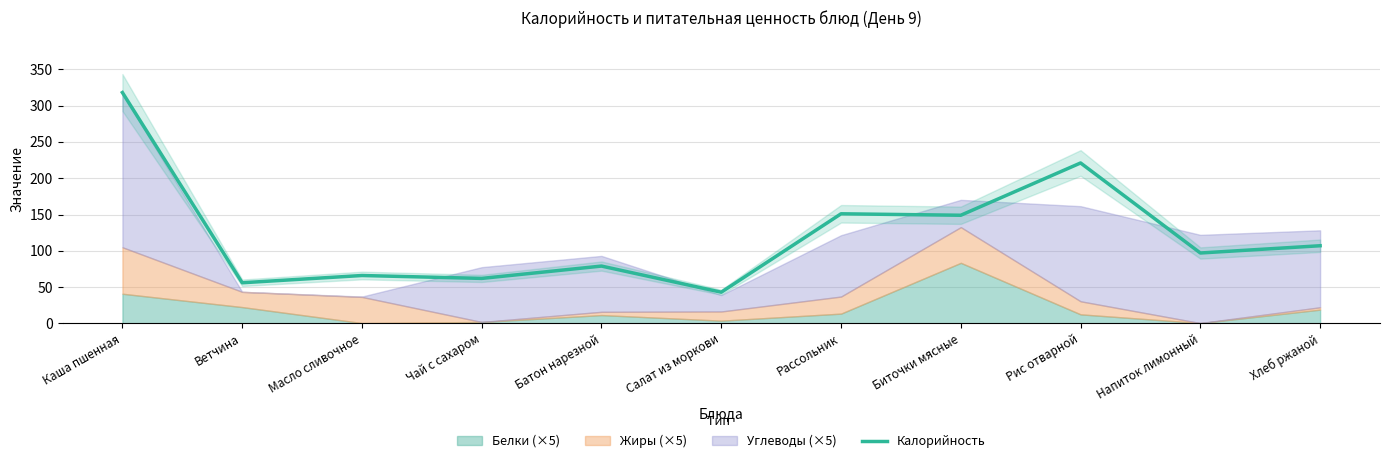

What is the sum of the values at Салат из моркови and Ветчина?

99